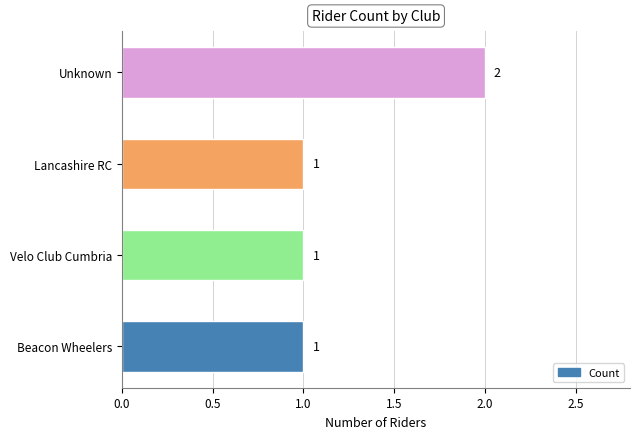

What is the difference between the maximum and second lowest values?

1